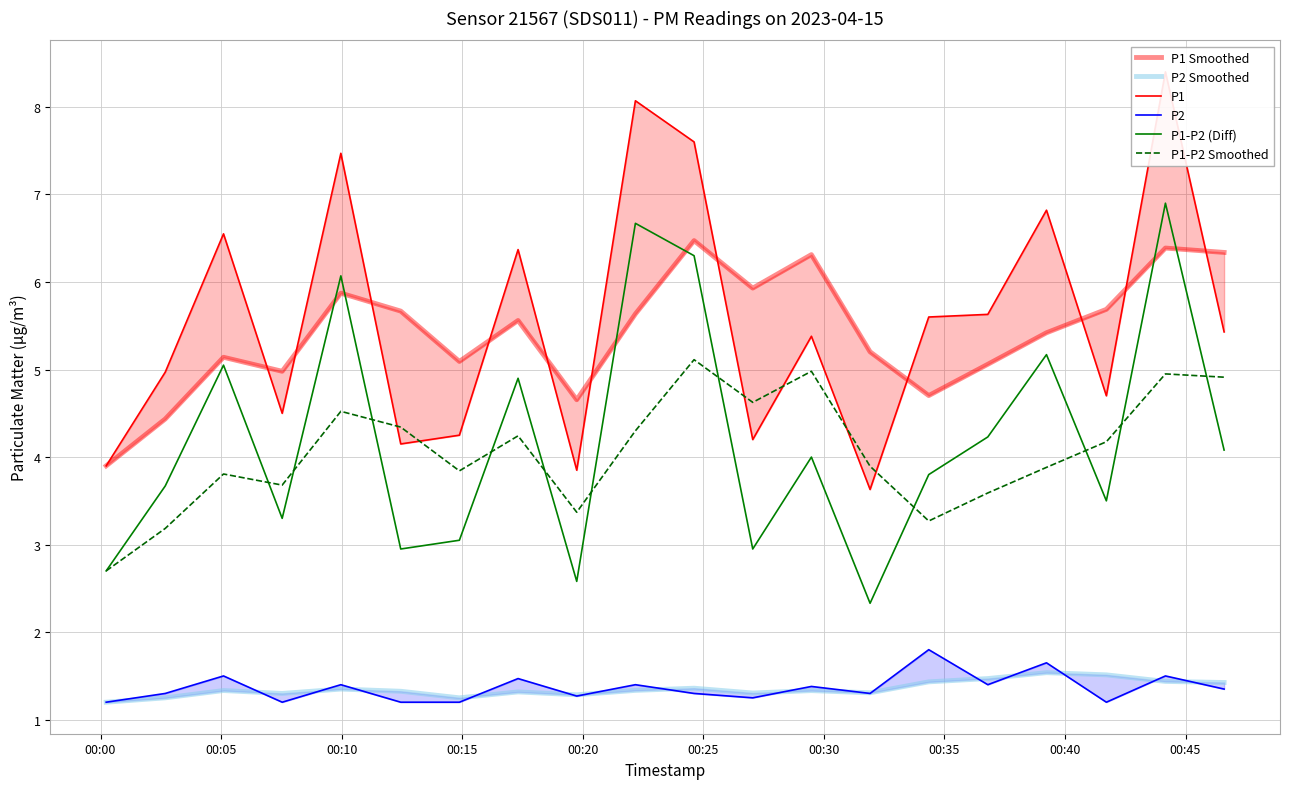

What is the lowest value of the P1 series?

3.6